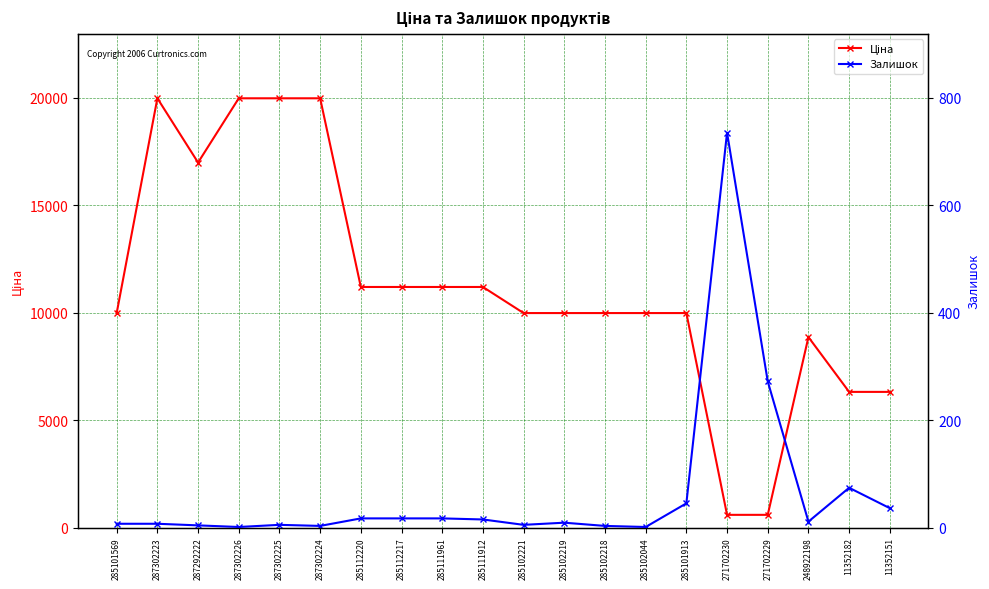

What is the value of the Залишок point at the 15th from the left?

45.0